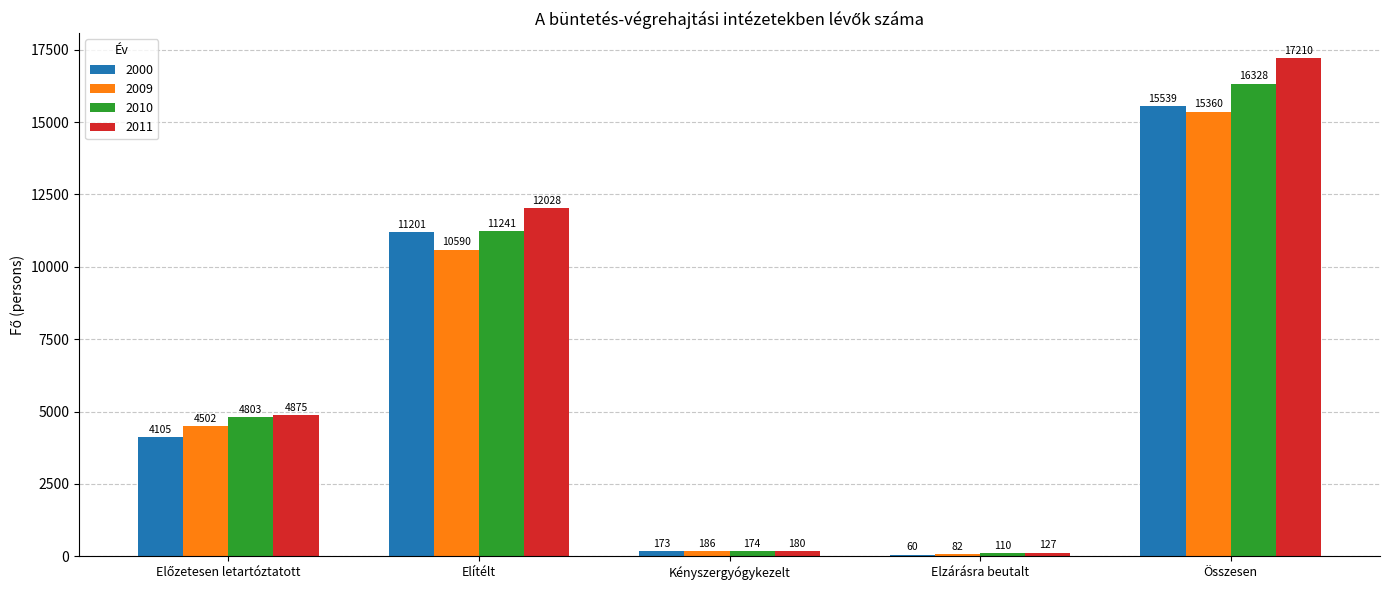

Between Kényszergyógykezelt and Összesen, which series saw the biggest shift?

2011